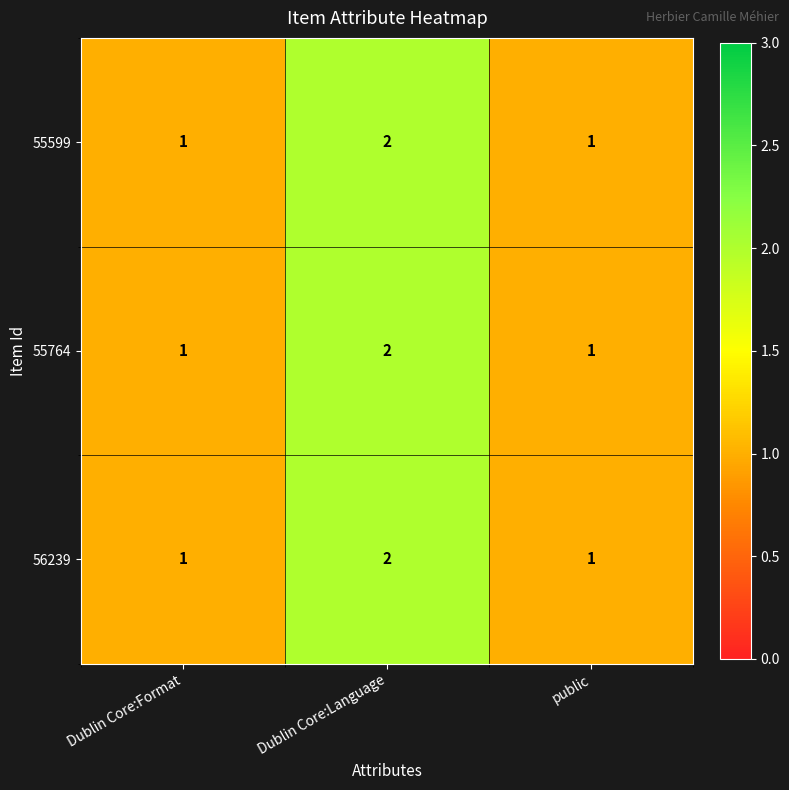

How many 55599 values are between 1 and 2?

3